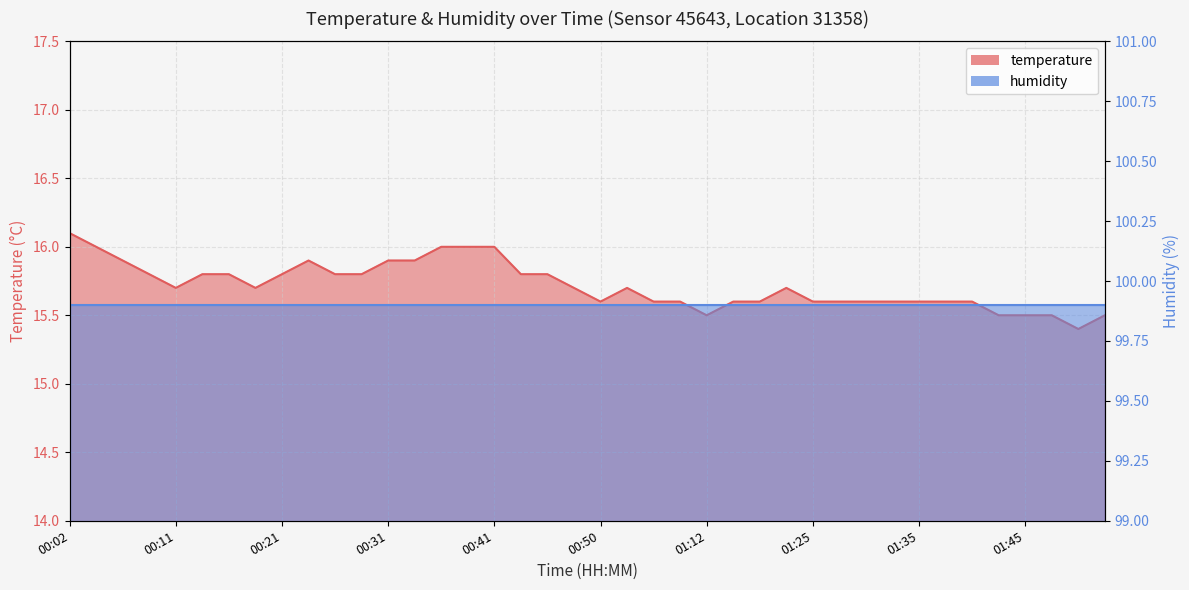

What is the label of the 27th point from the left?

01:17